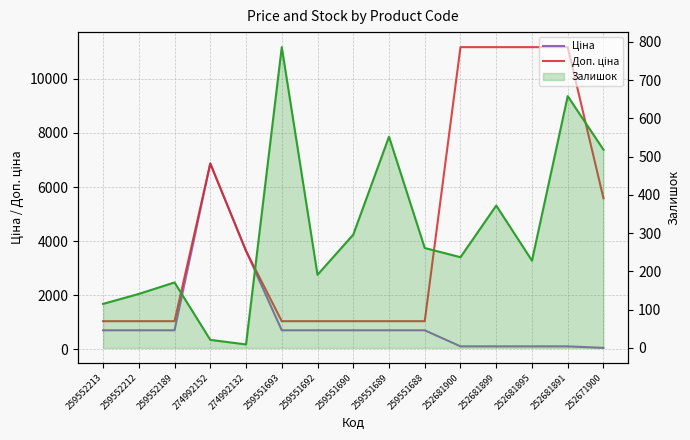

Is this an area chart (filled region under the line)?

No